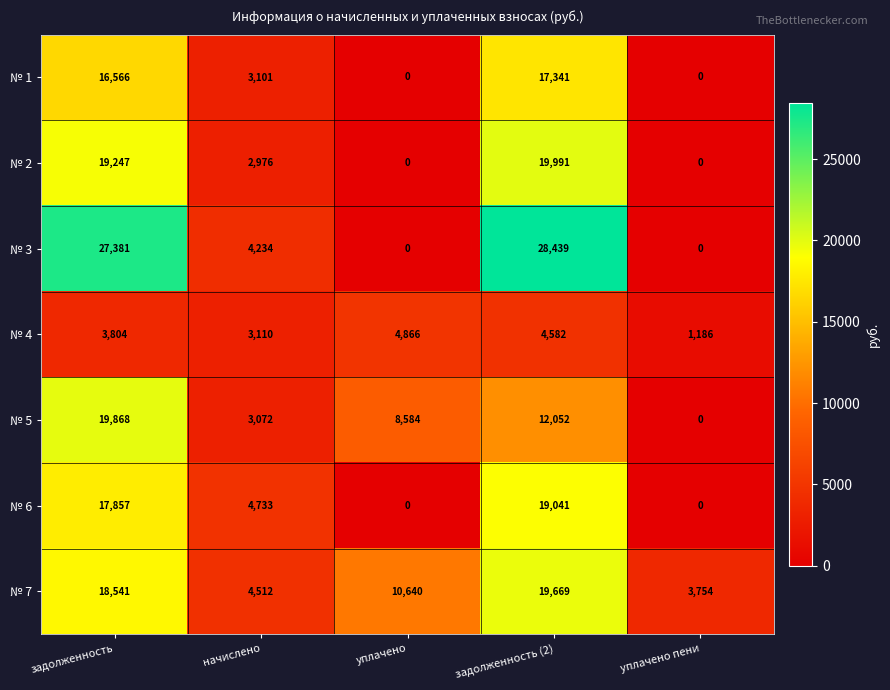

At which label does № 2 reach its peak?

задолженность (2)